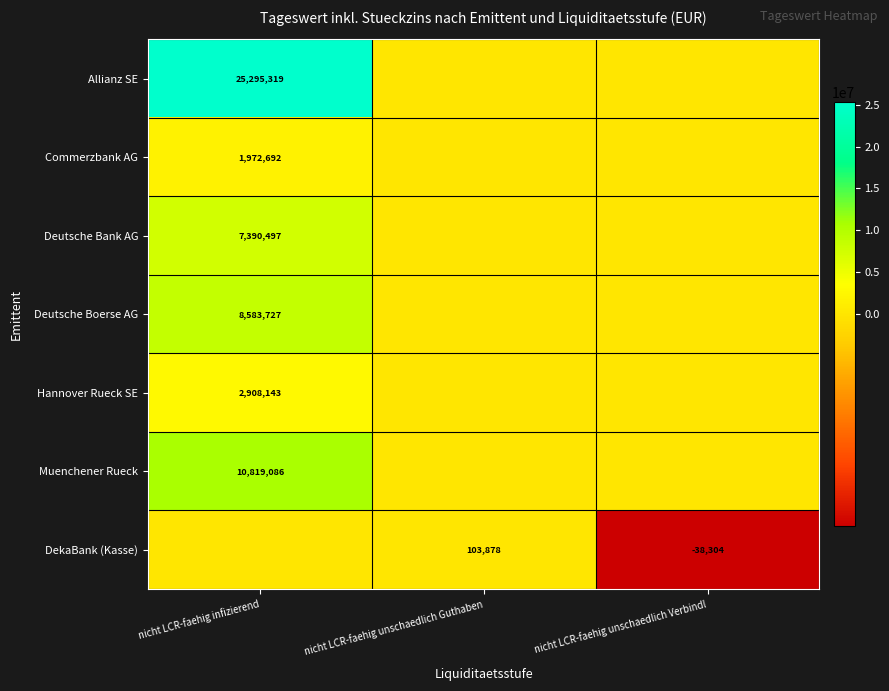

The value of Deutsche Bank AG at nicht LCR-faehig infizierend is 1526546. True or false?

False